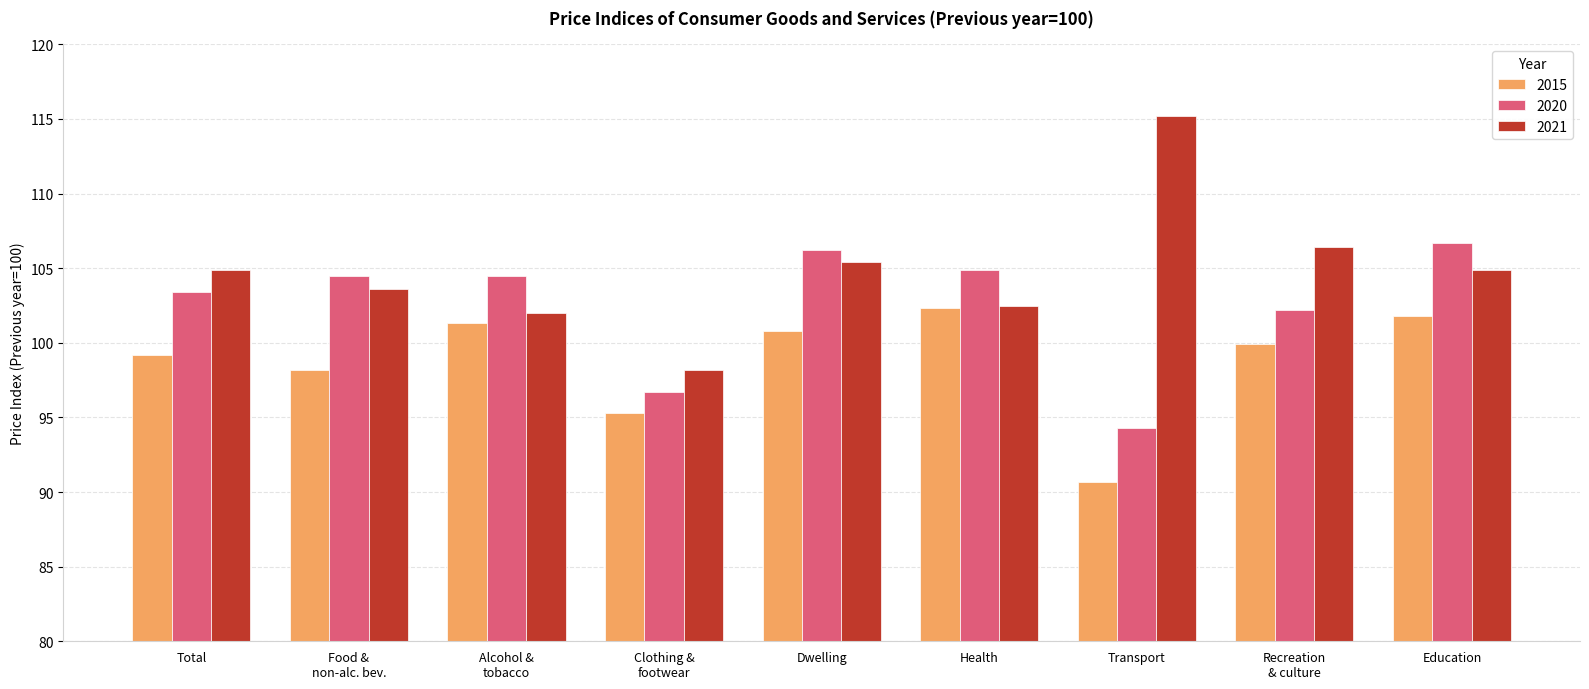

Which series has the largest total across all categories?

2021